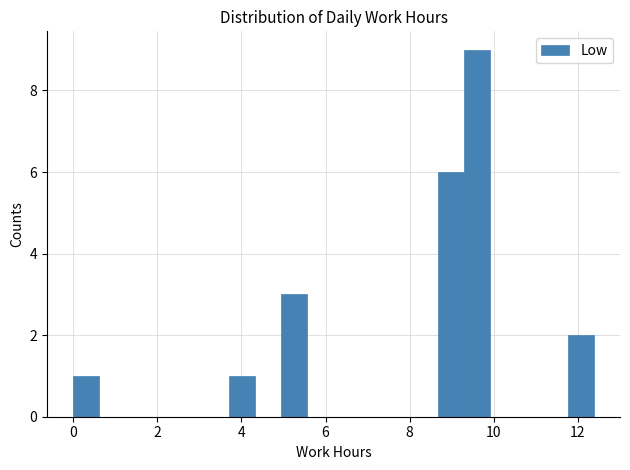

Around what value on the x-axis is the tallest bar? Give the approximate position of its centre, as read against the axis.

9.6